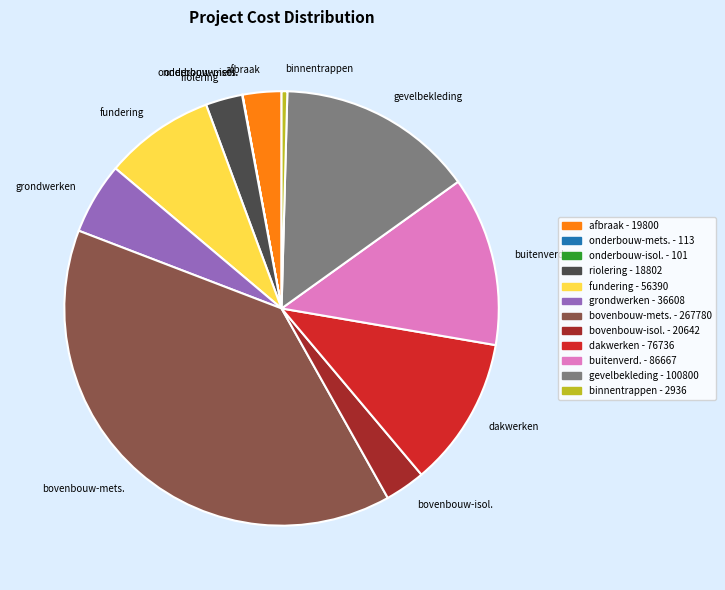

Do bovenbouw-isol. and binnentrappen together represent more than half of the pie?

No